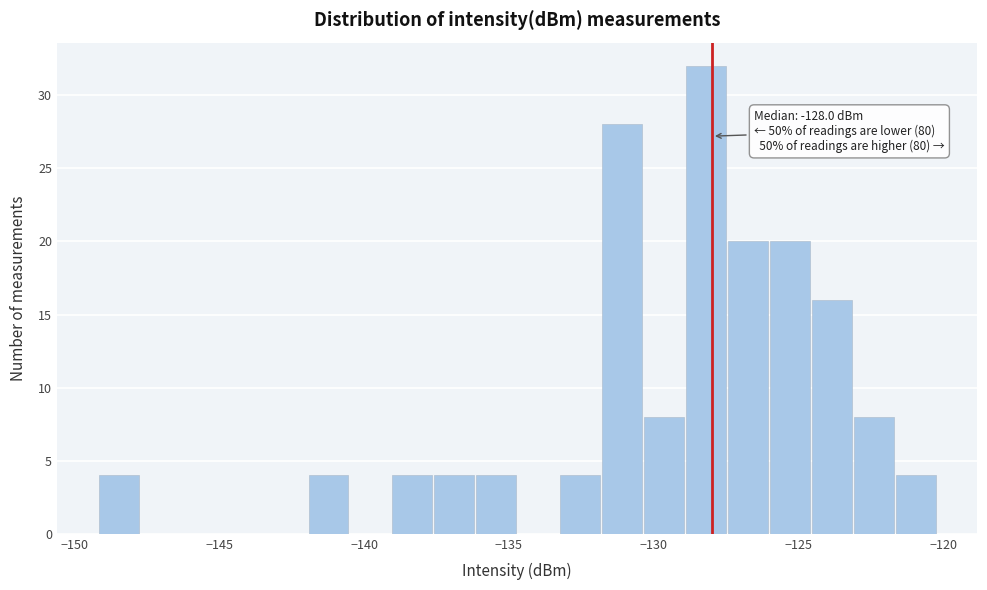

Around what value on the x-axis is the tallest bar? Give the approximate position of its centre, as read against the axis.

-128.0